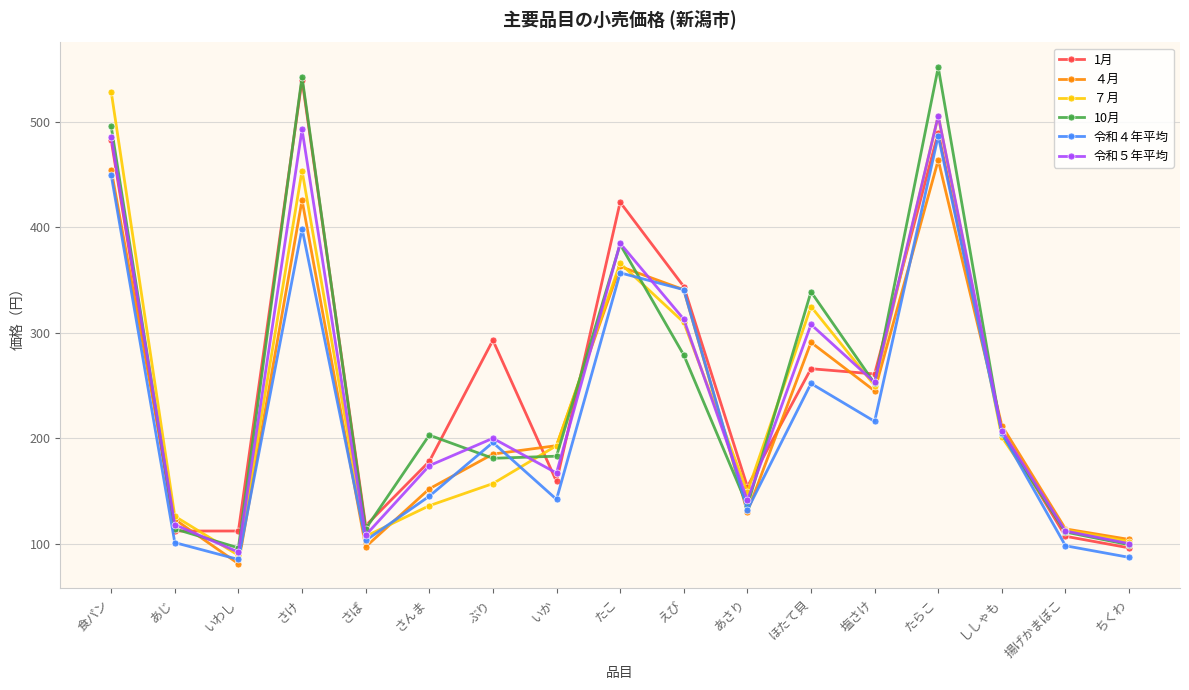

What is the sum of all 1月 values?

4343